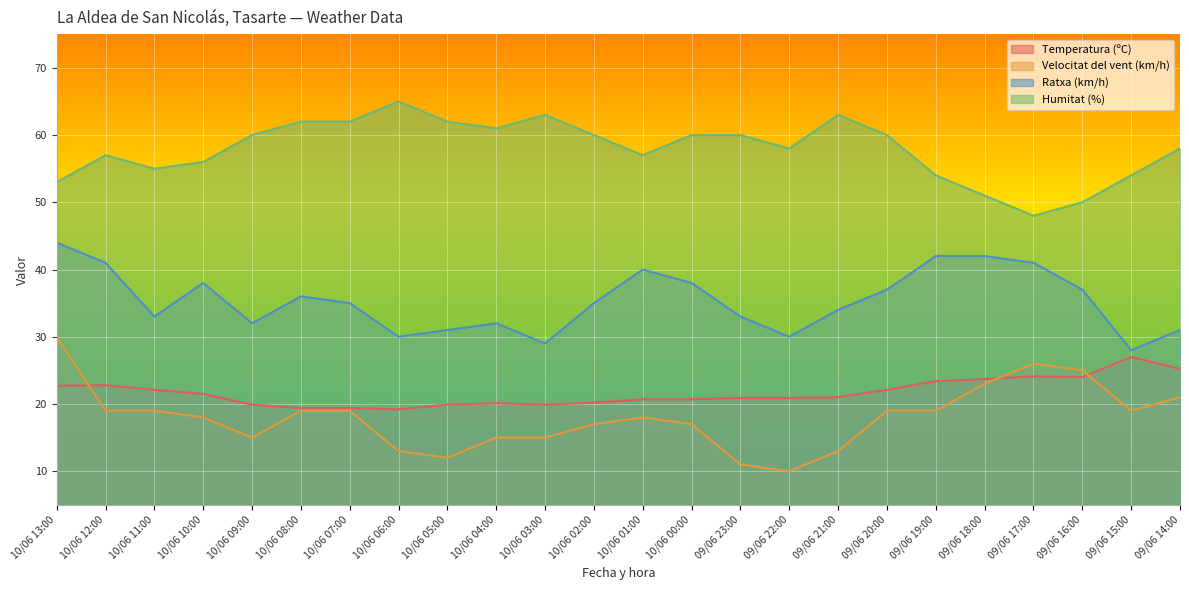

At which label does Temperatura (ºC) reach its peak?

09/06 15:00